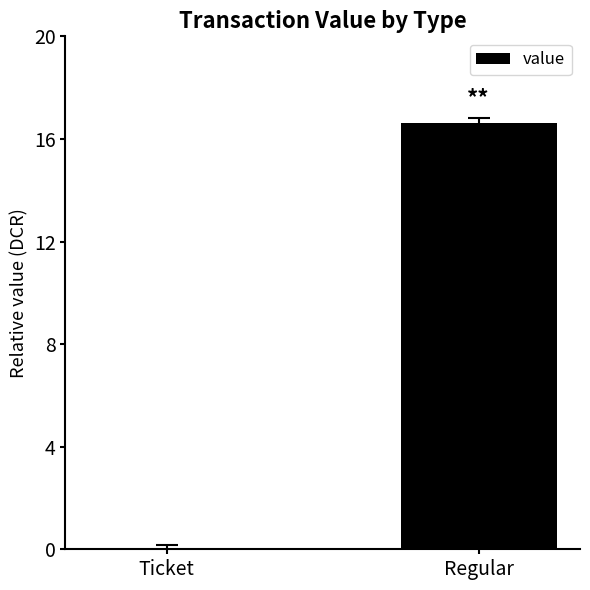

Where does the data first go above 16?

Regular